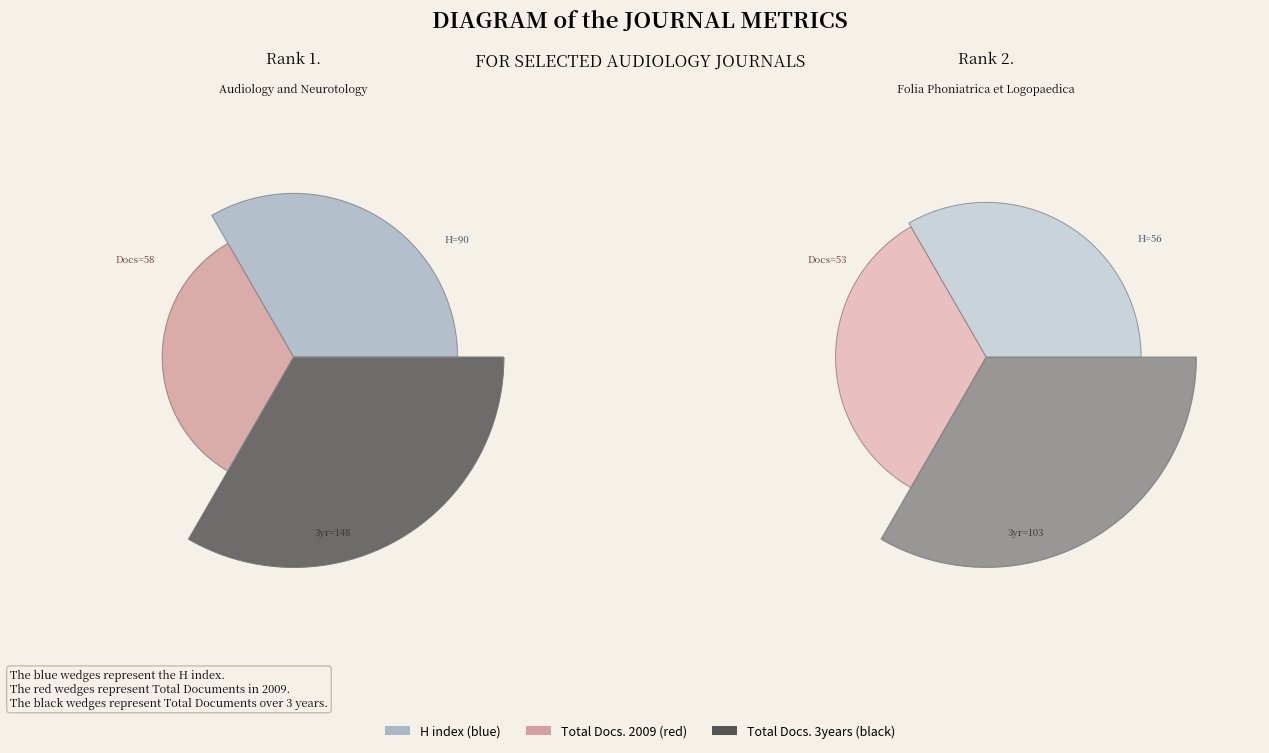

Is the sum of Audiology and Neurotology and Folia Phoniatrica et Logopaedica greater than half?

Yes